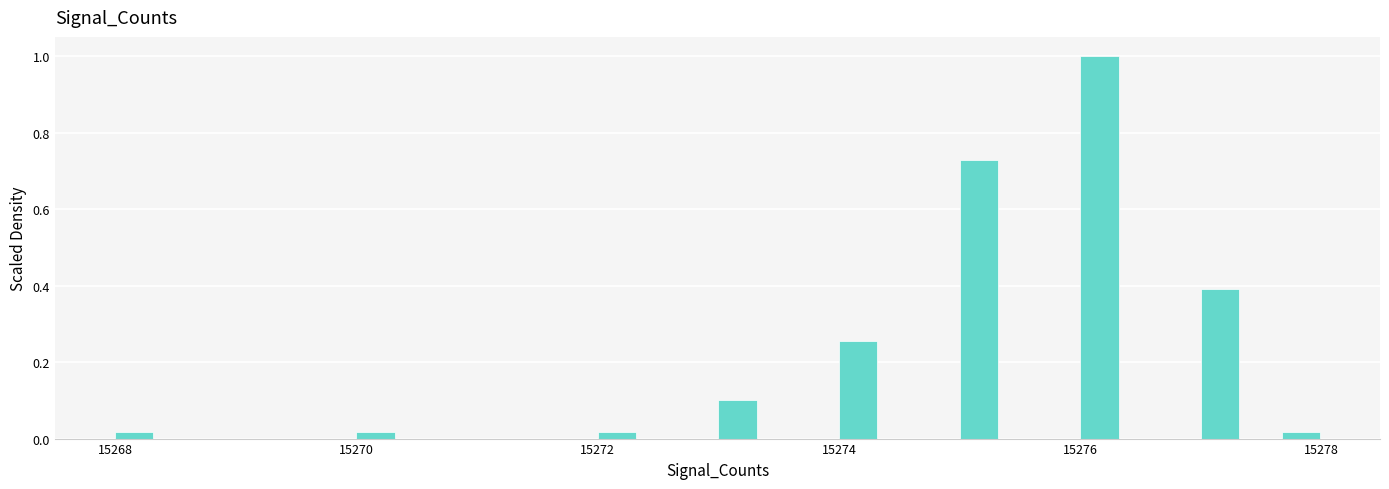

Around what value on the x-axis is the tallest bar? Give the approximate position of its centre, as read against the axis.

15276.2